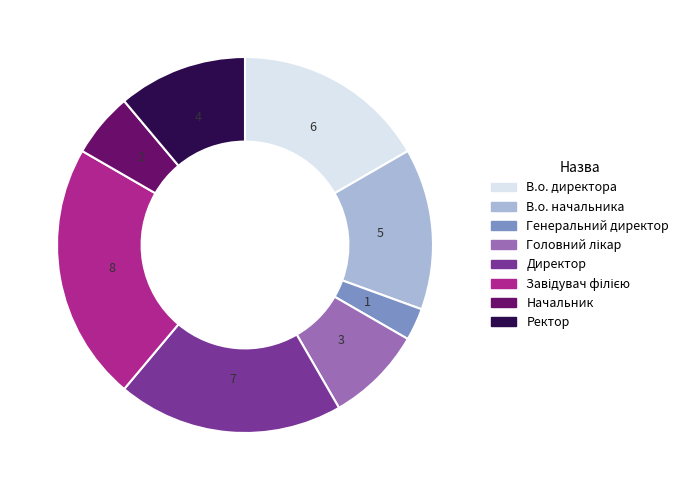

The В.о. начальника slice represents 23% of the pie. True or false?

False